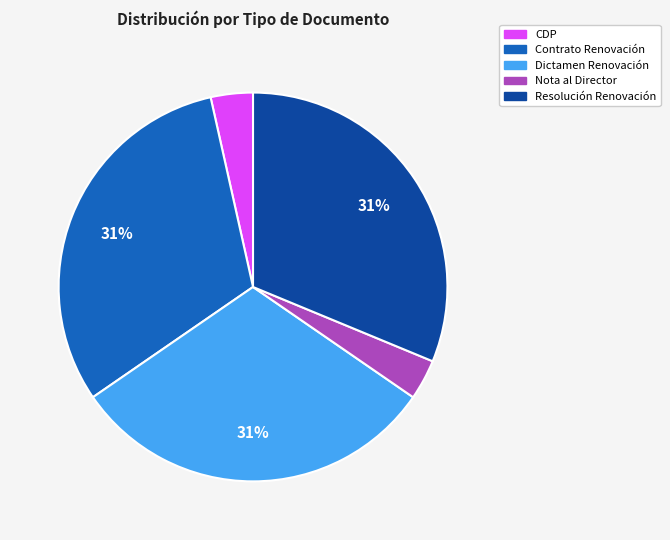

Between Contrato Renovación and Nota al Director, which is larger?

Contrato Renovación